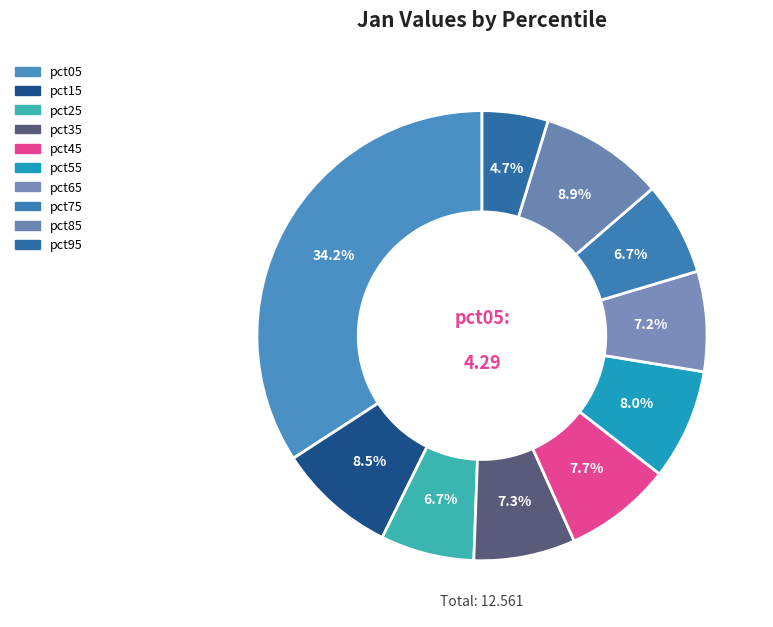

To the nearest percent, what is the average slice percentage?

10%